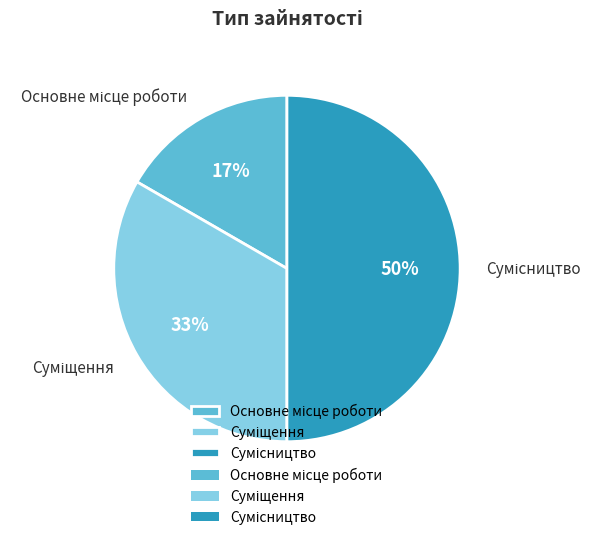

How many slices are in this pie chart?

3